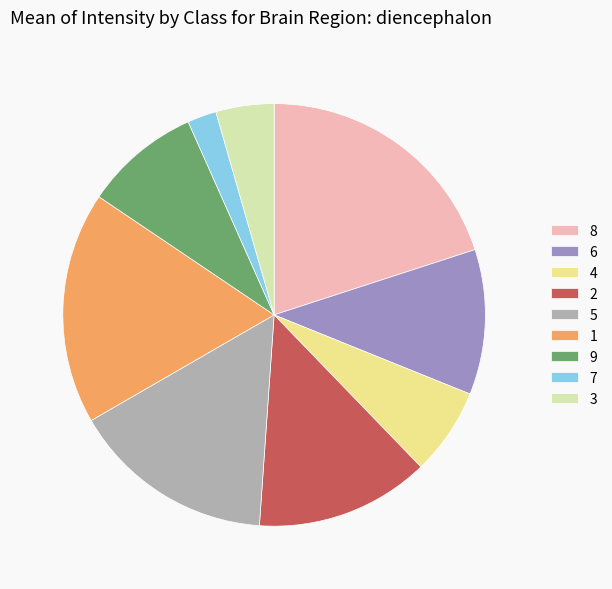

Does any single category account for the majority?

No